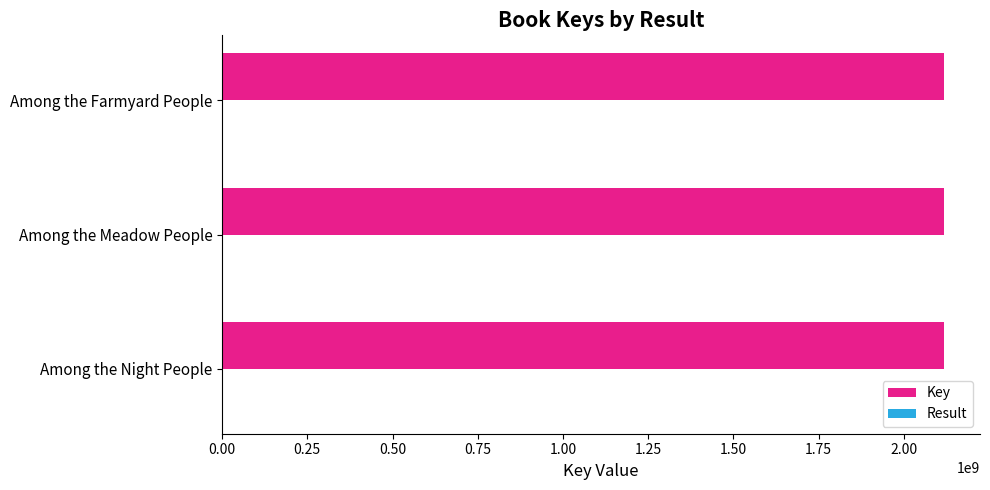

What is the sum of all Key values?

6353554612